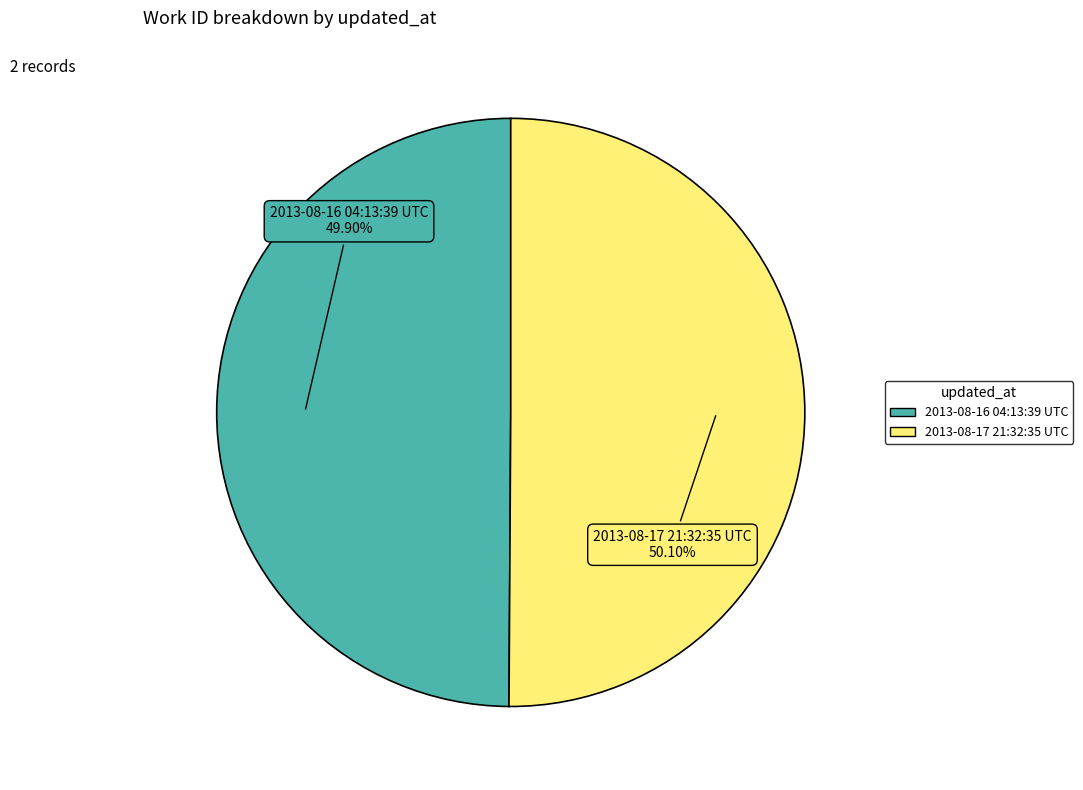

To the nearest percent, what portion does 2013-08-16 04:13:39 UTC represent?

50%